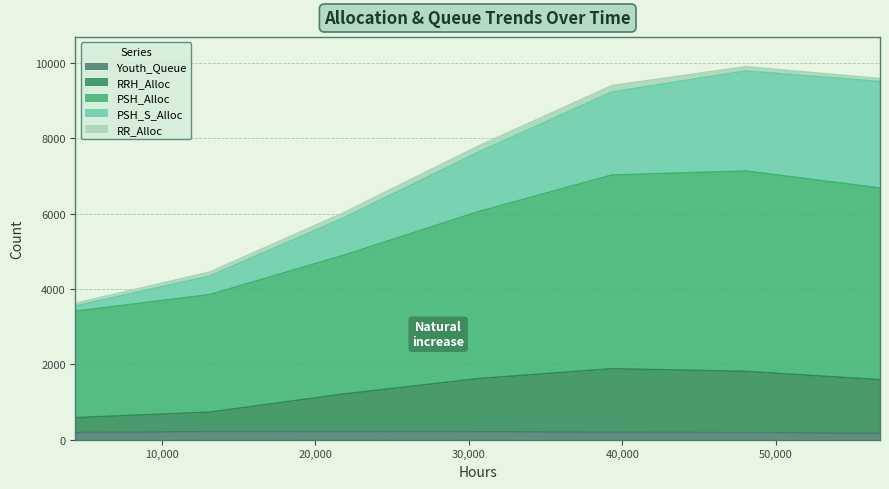

Which series changed the most between 13104 and 30576?

PSH_Alloc